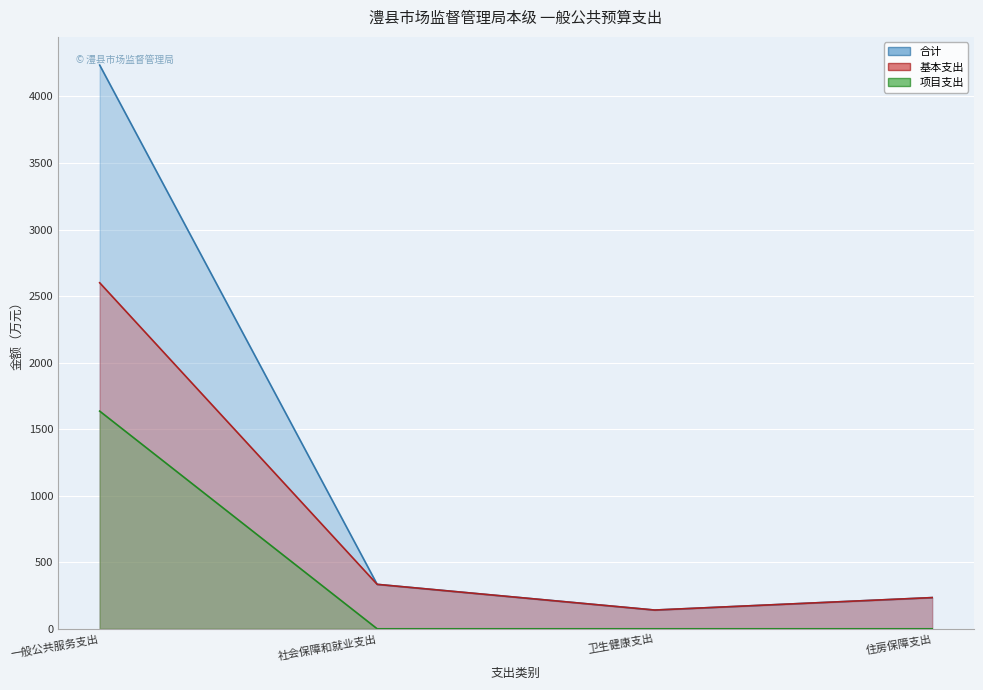

Reading left to right, extract all data points from this chart.

合计: 4235.6	333.9	140.9	234.4
基本支出: 2600.0	333.9	140.9	234.4
项目支出: 1635.6	0.0	0.0	0.0